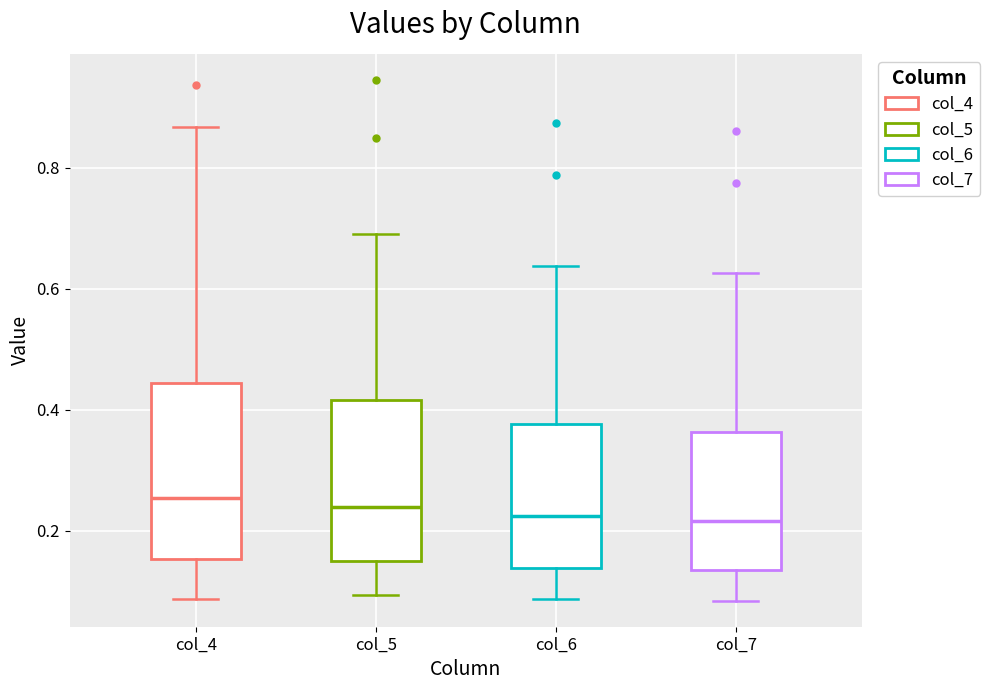

Reading left to right, read every box against the y-axis: the position of its median line, the range the box covers, and the ends of its whiskers. The values are not printed on the chart, so give them approximately, as read against the axis.

col_4: median 0.26, box 0.16 to 0.44, whiskers 0.08 to 0.86
col_5: median 0.24, box 0.14 to 0.42, whiskers 0.10 to 0.70
col_6: median 0.22, box 0.14 to 0.38, whiskers 0.08 to 0.64
col_7: median 0.22, box 0.14 to 0.36, whiskers 0.08 to 0.62